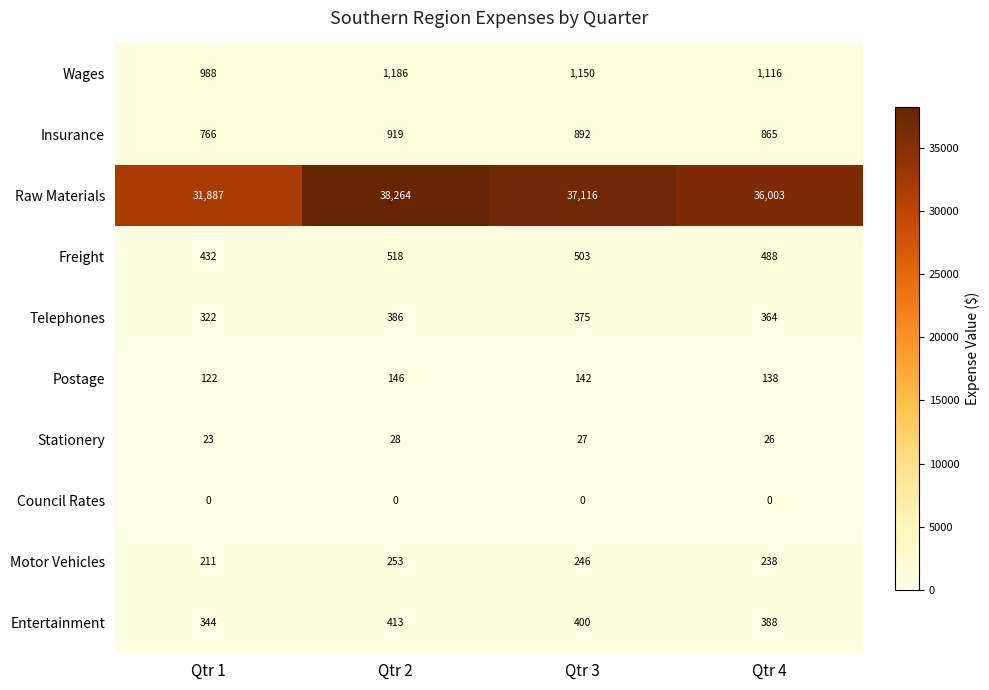

Where does the Entertainment series first go above 400?

Qtr 2